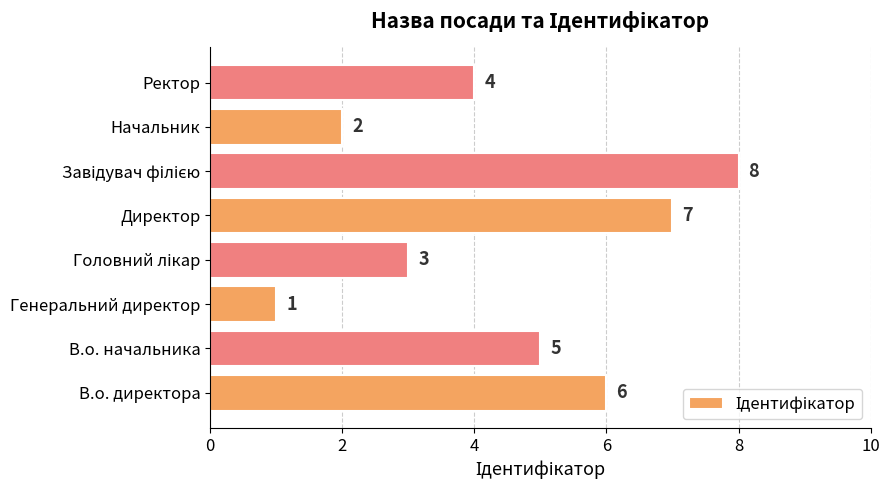

Which label corresponds to the smallest value in the chart?

Генеральний директор